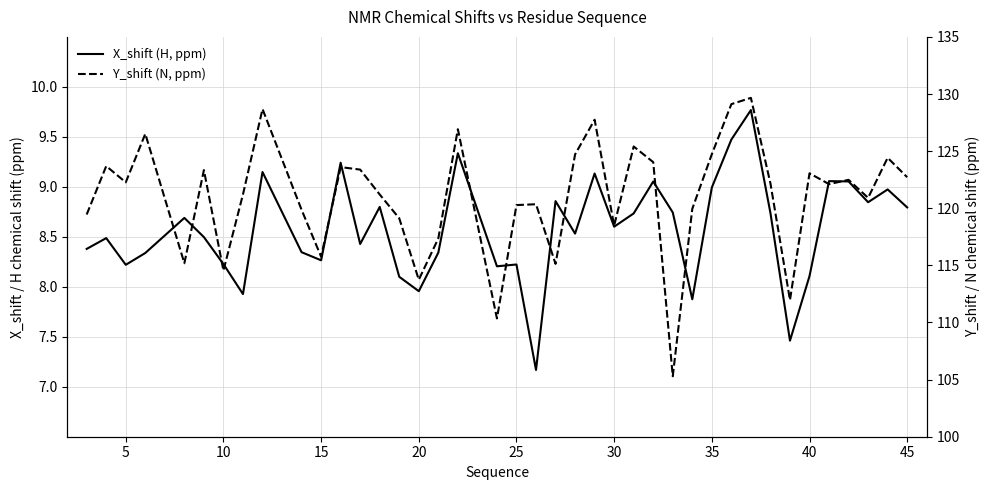

Which series has the largest total across all categories?

Y_shift (N, ppm)